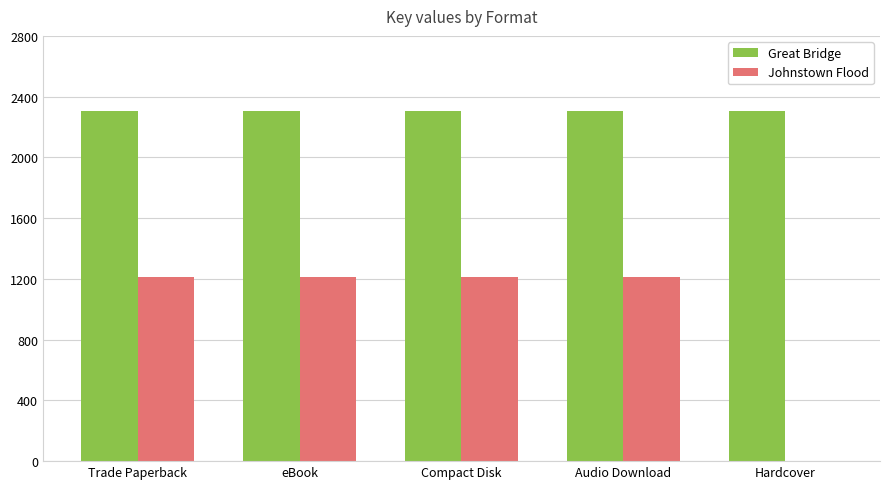

How many groups of bars are there?

5